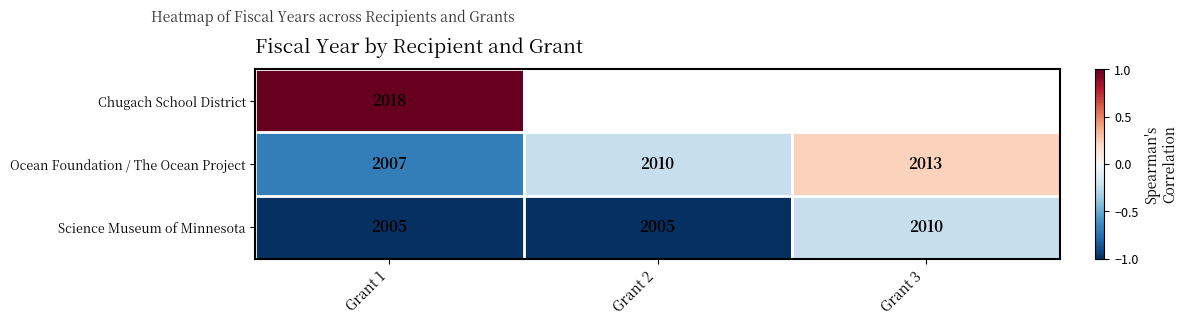

How many distinct data groups are displayed?

3